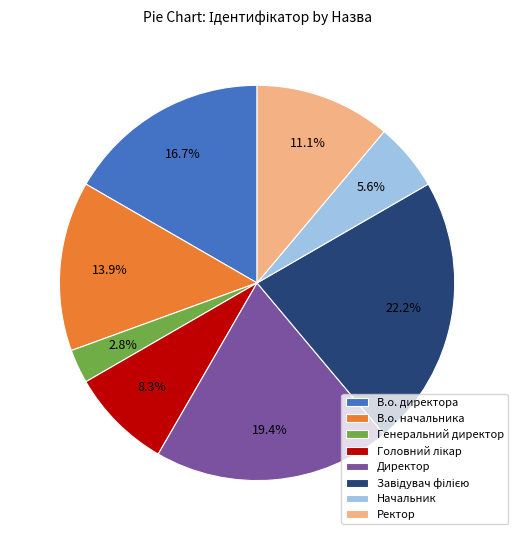

What percentage is the В.о. директора slice, to the nearest percent?

17%